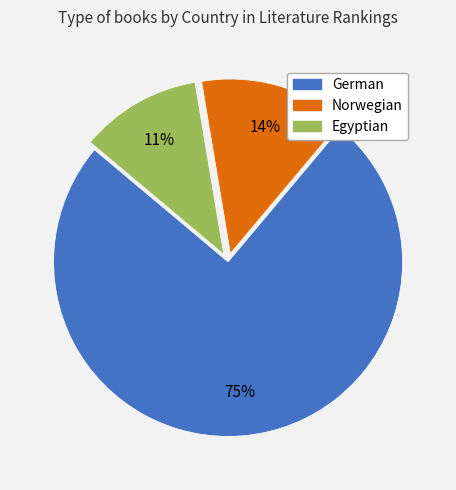

Which category accounts for the majority?

German